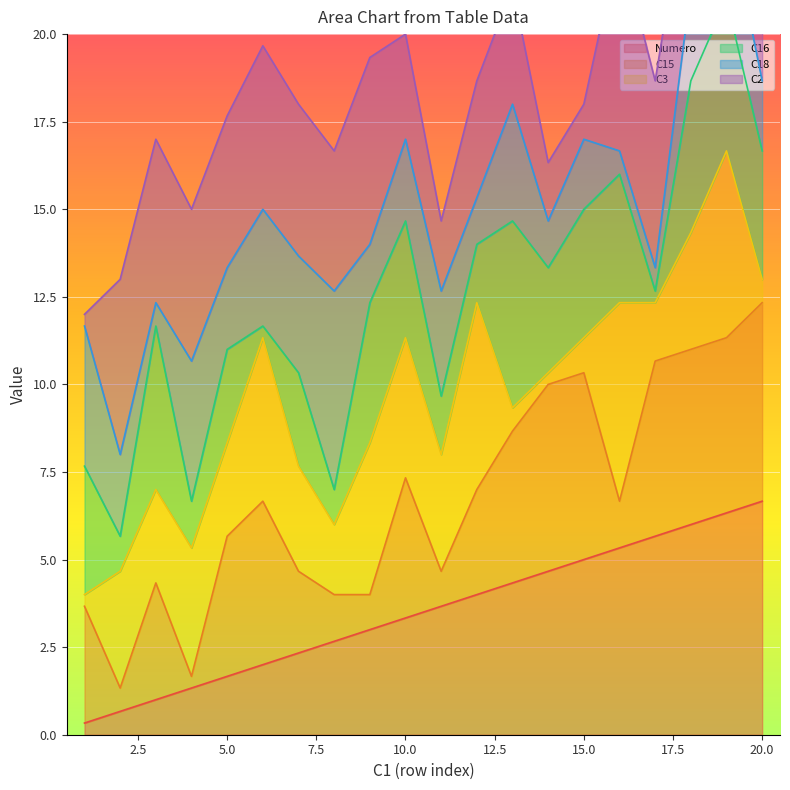

What is the difference between the highest and lowest values at 16?

16